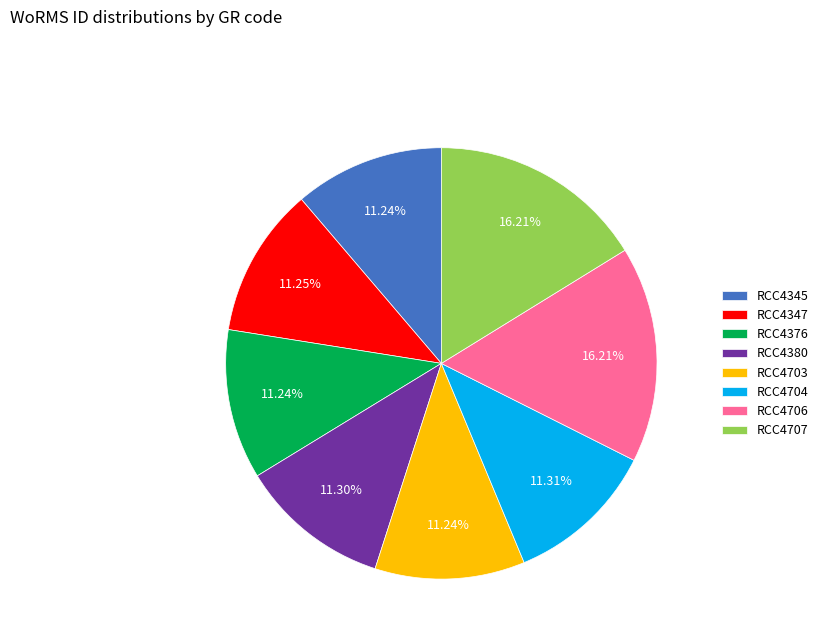

Combined, do RCC4707 and RCC4345 account for over 50%?

No